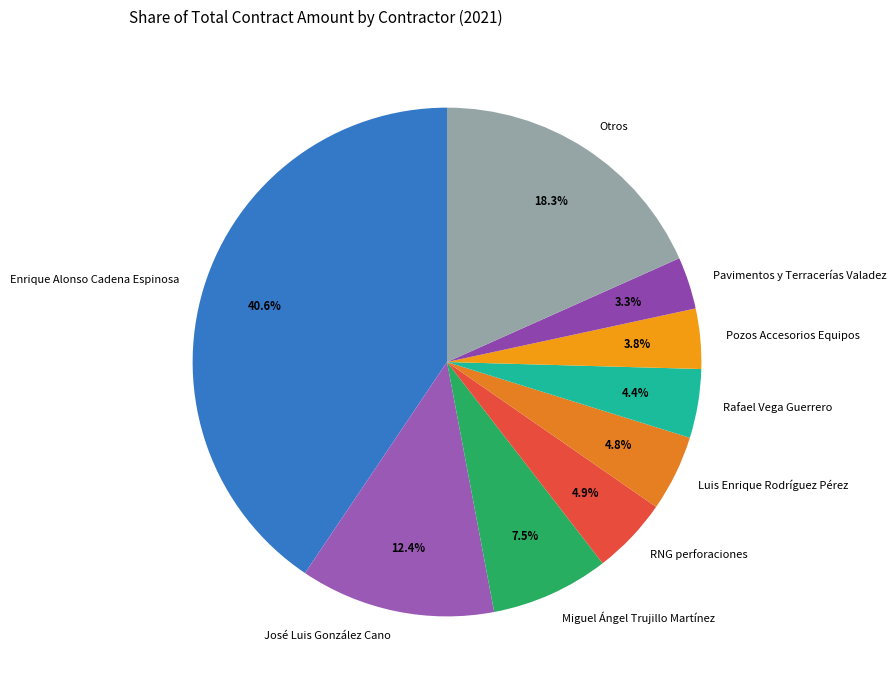

Between Otros and Luis Enrique Rodríguez Pérez, which is larger?

Otros